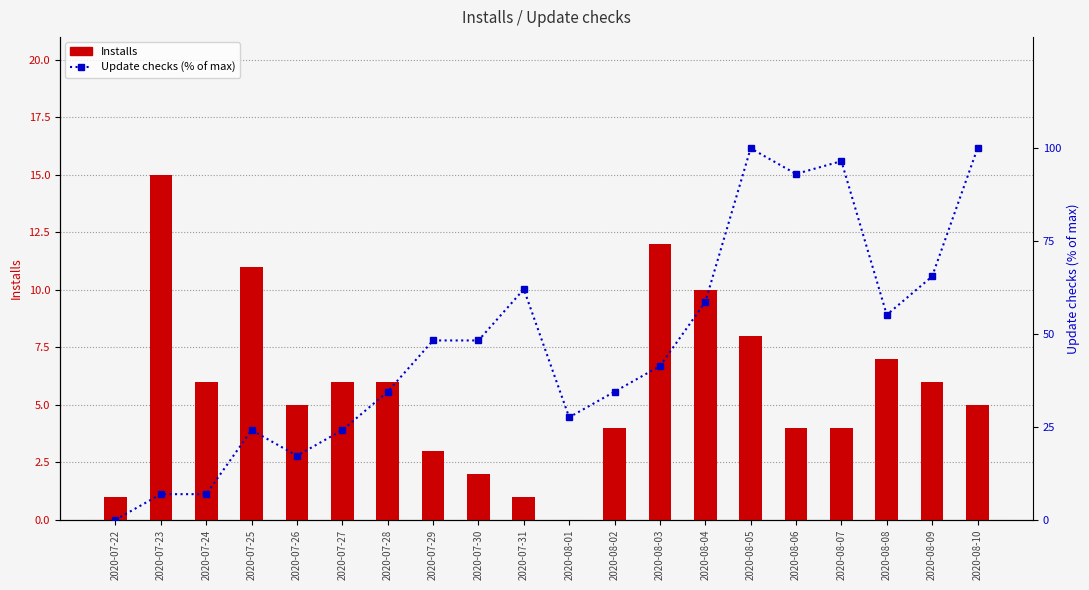

What is the label of the 7th bar from the left?

2020-07-28